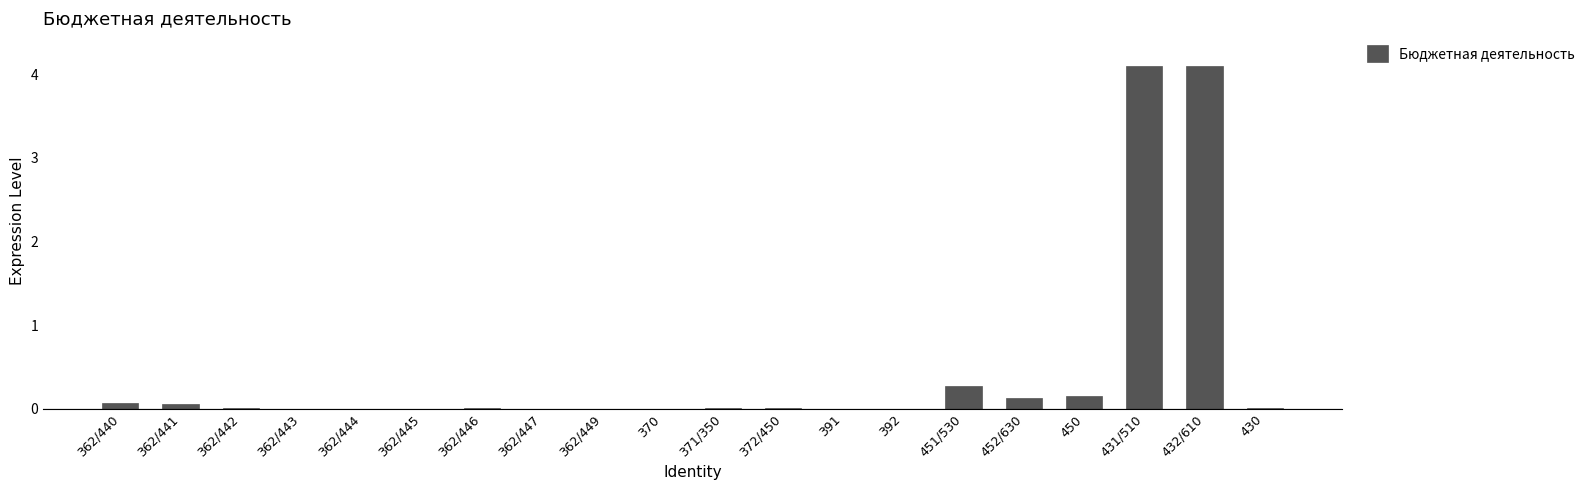

What is the sum of all values?

8.9